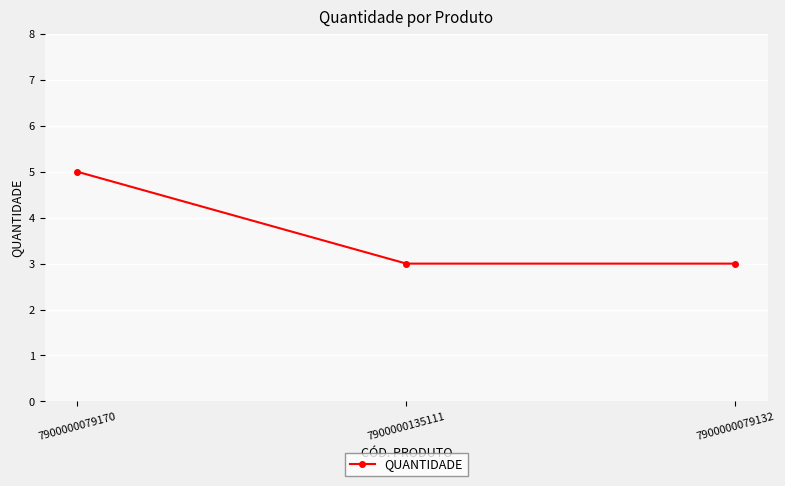

The chart shows a value of 5 at 7900000079132. True or false?

False